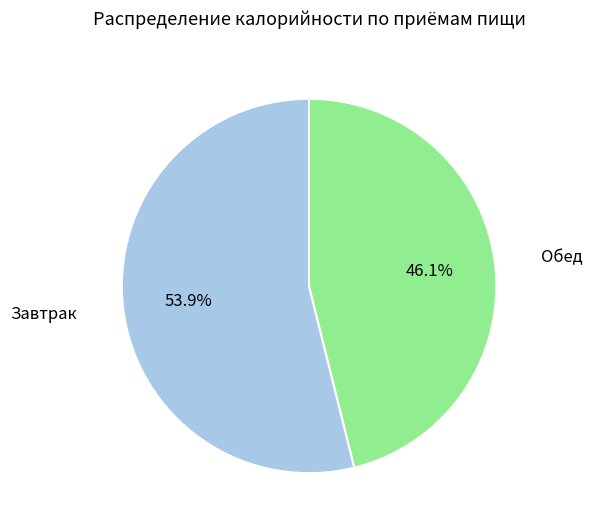

Approximately how many times larger is the value at Обед compared to Завтрак?

0.9